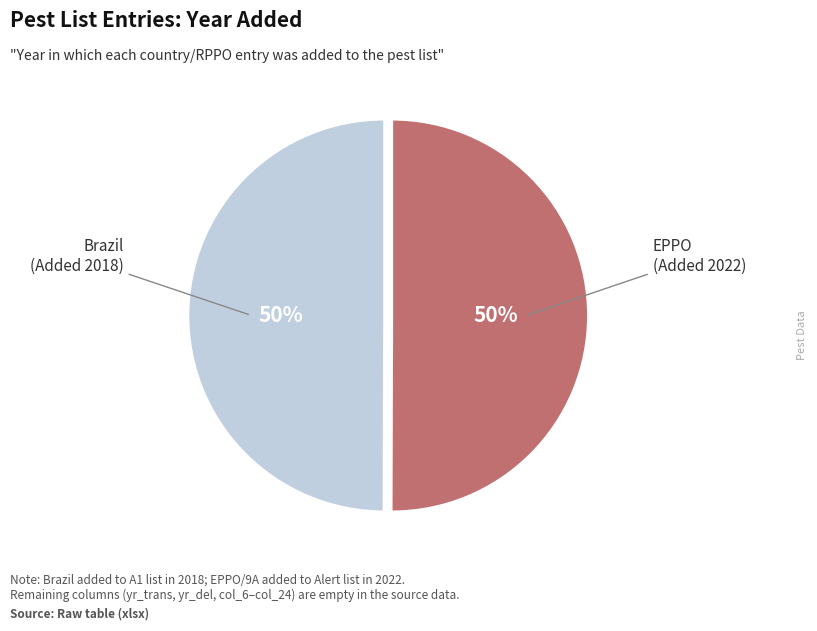

To the nearest percent, what is the average slice percentage?

50%